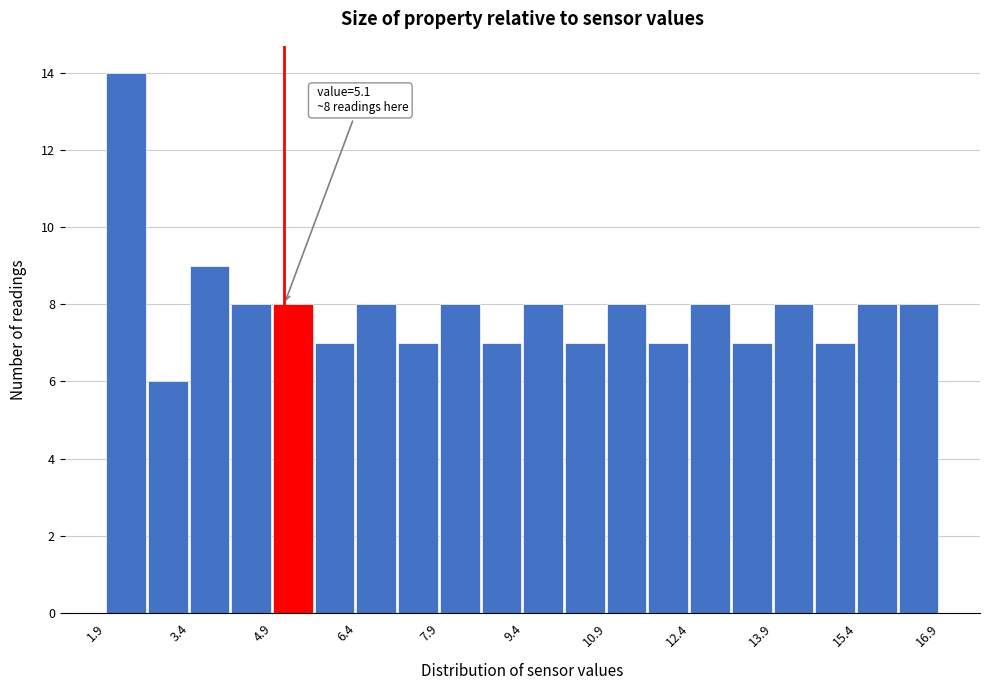

Read against the x-axis, roughly where is the centre of the tallest bar?

2.2